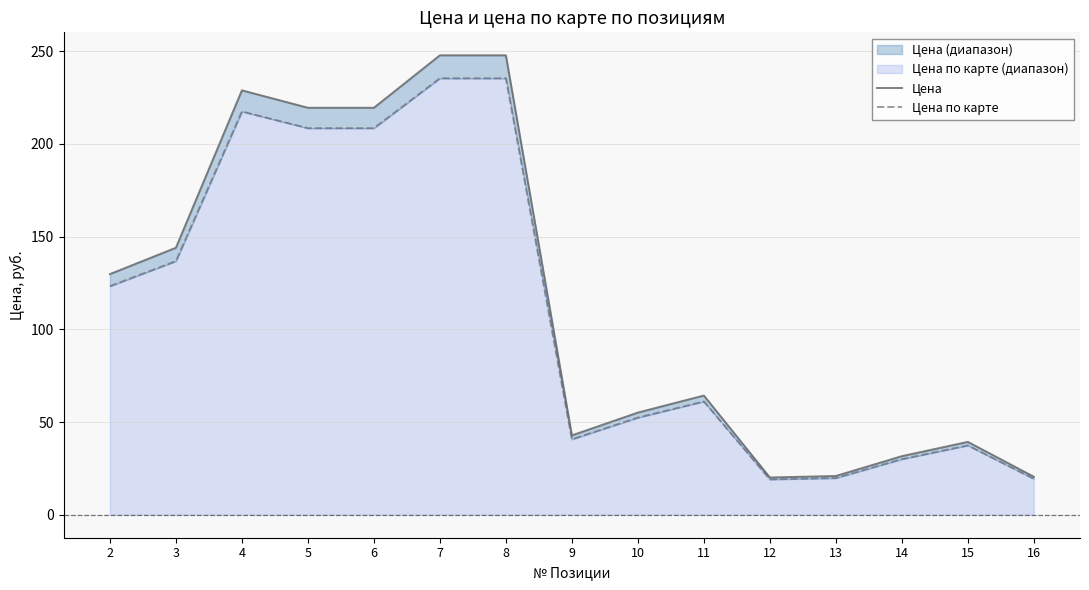

Where does the Цена series first go above 64?

2